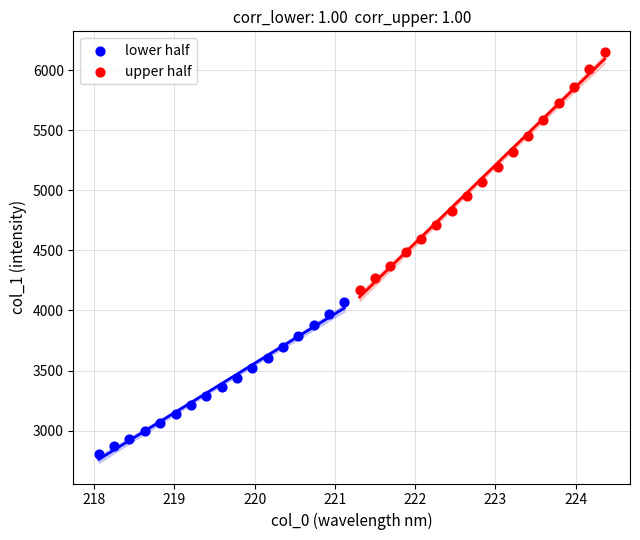

What are all the series names shown in the legend?

lower half, upper half